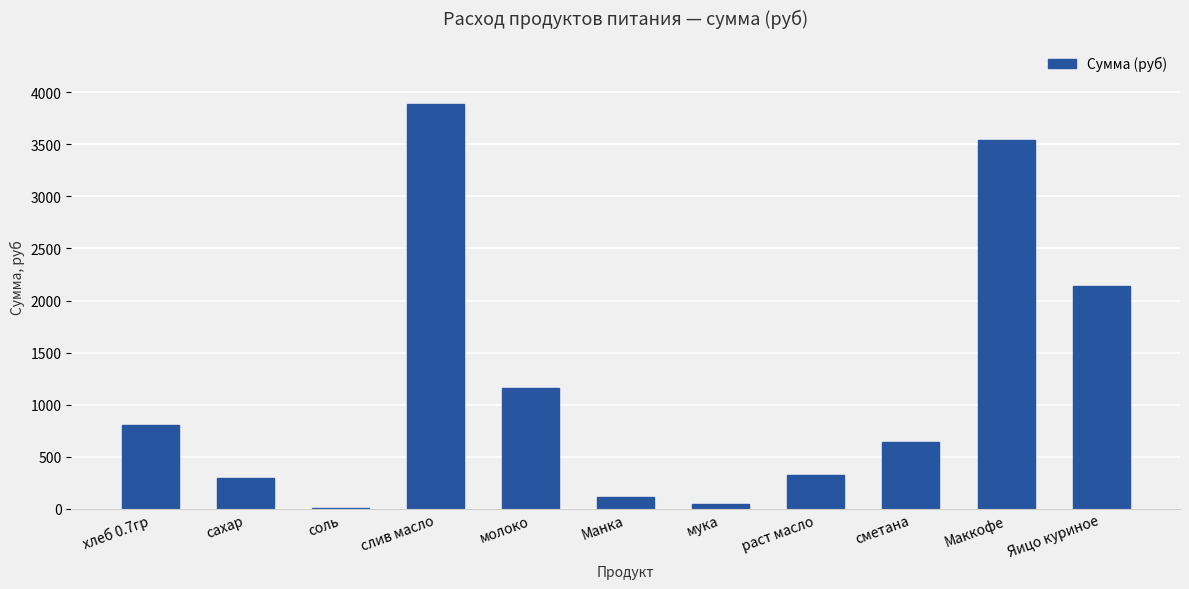

What is the sum of all values?

12948.9